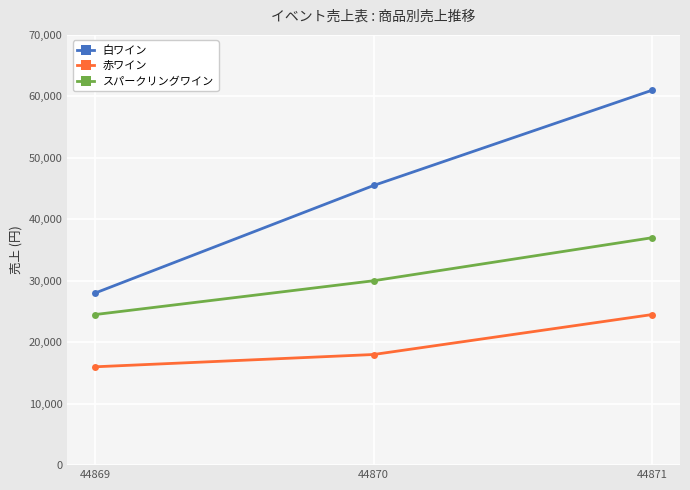

What is the sum of the 白ワイン values at 44870 and 44869?

73500